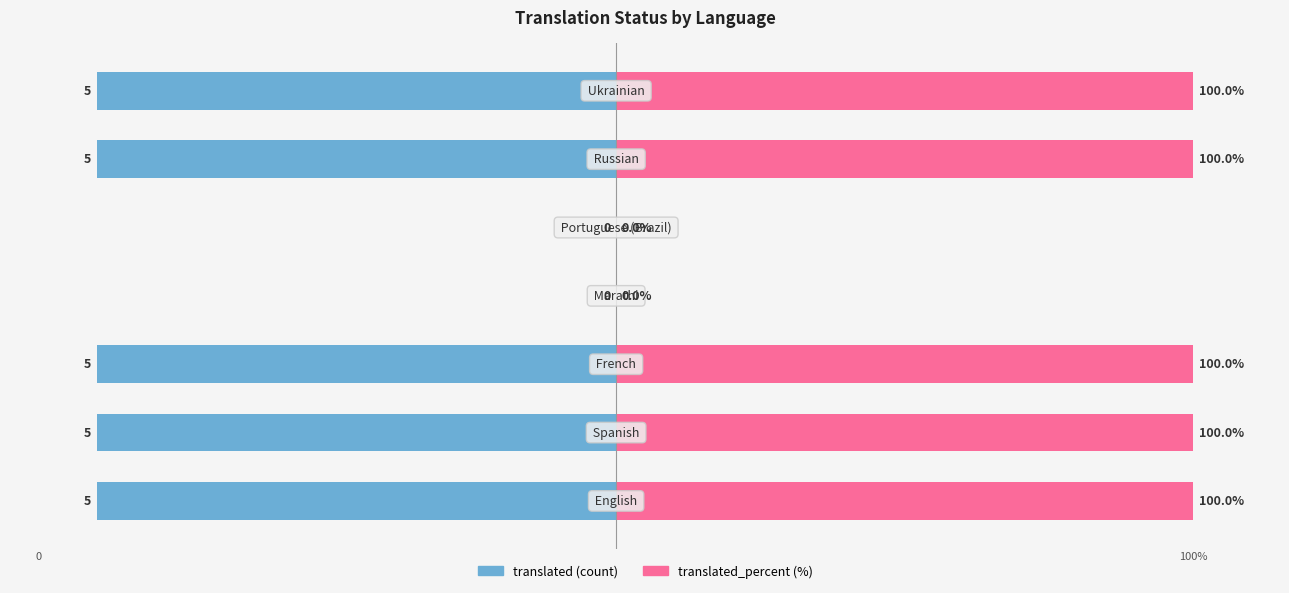

What is the value of the translated_percent bar at the 3rd from the left?

100